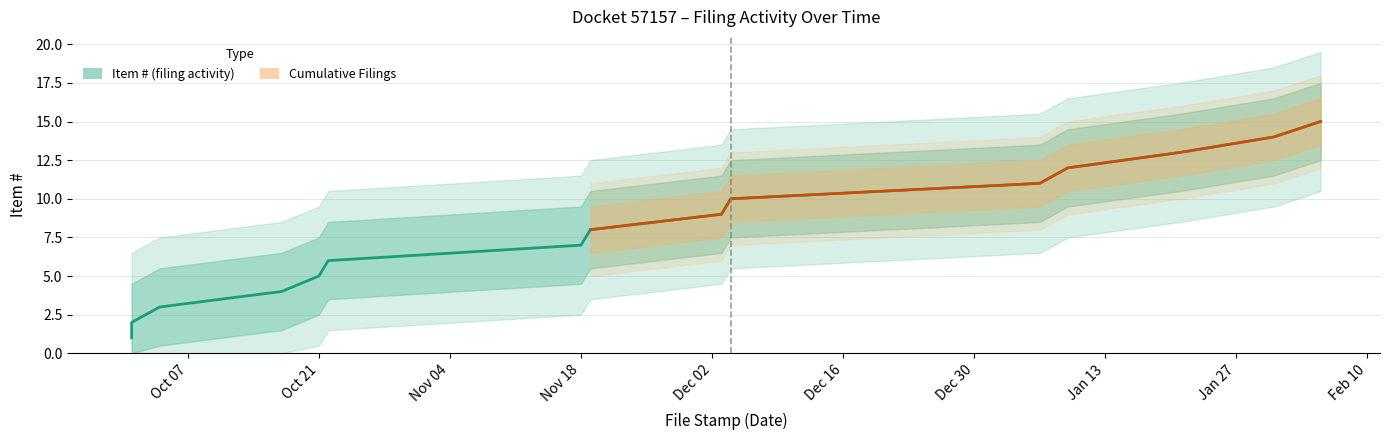

What is the minimum value for Cumulative Filings?

8